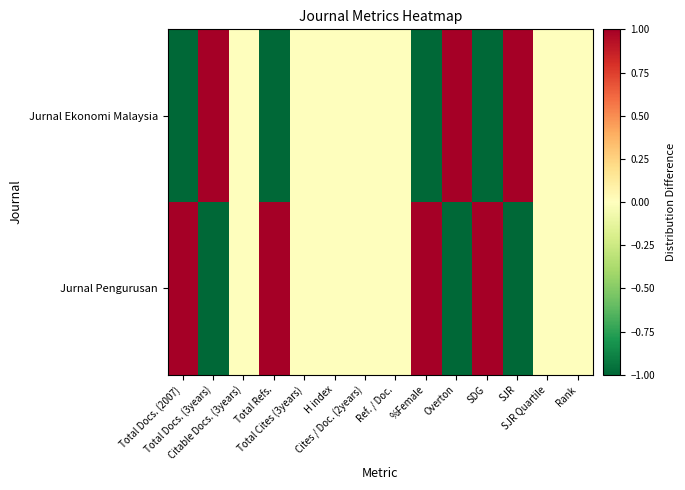

Reading left to right, extract all data points from this chart.

Jurnal Ekonomi Malaysia: Total Docs. (2007)=-1	Total Docs. (3years)=1	Citable Docs. (3years)=0	Total Refs.=-1	Total Cites (3years)=0	H index=0	Cites / Doc. (2years)=0	Ref. / Doc.=0	%Female=-1	Overton=1	SDG=-1	SJR=1	SJR Quartile=0	Rank=0
Jurnal Pengurusan: Total Docs. (2007)=1	Total Docs. (3years)=-1	Citable Docs. (3years)=0	Total Refs.=1	Total Cites (3years)=0	H index=0	Cites / Doc. (2years)=0	Ref. / Doc.=0	%Female=1	Overton=-1	SDG=1	SJR=-1	SJR Quartile=0	Rank=0